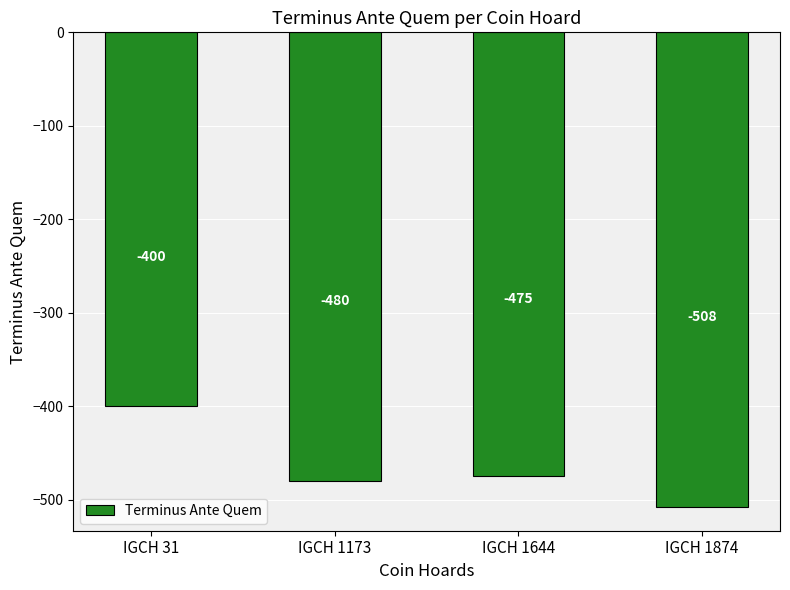

What is the change in value from IGCH 31 to IGCH 1173?

-80